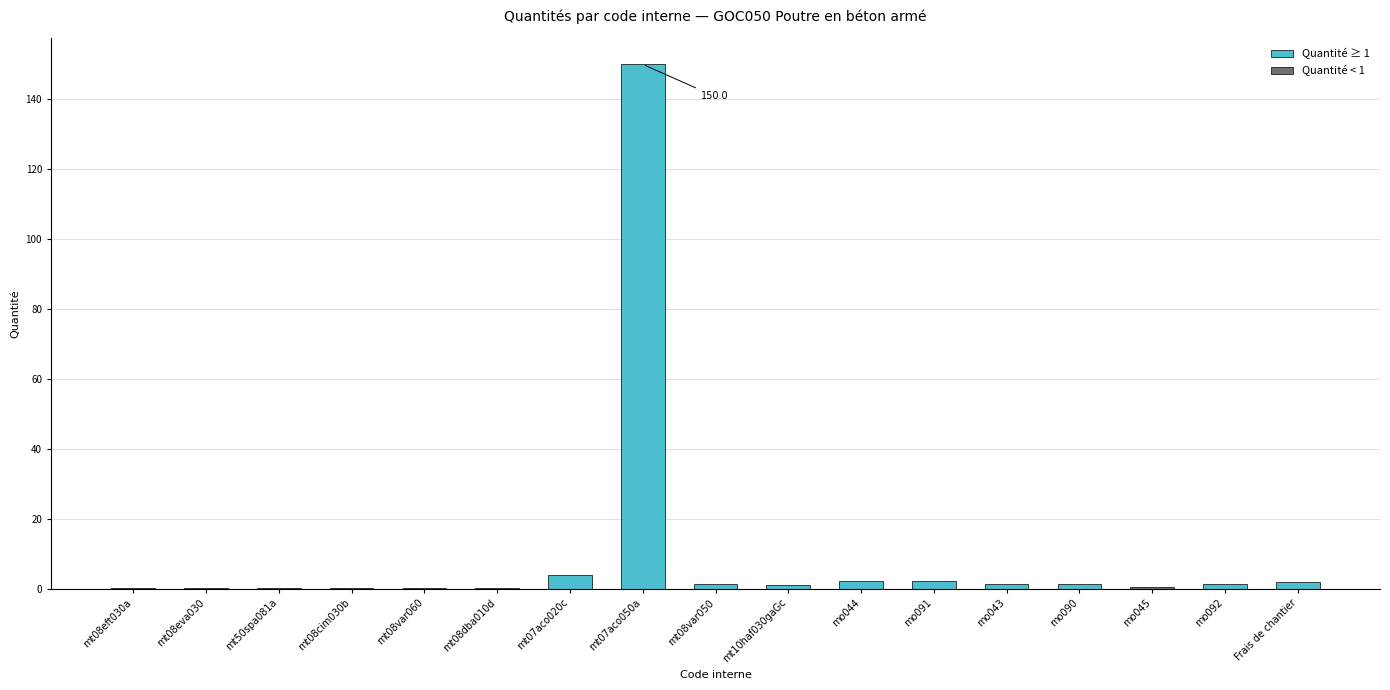

True or false: the data shows 4.0 at mt07aco020c.

True